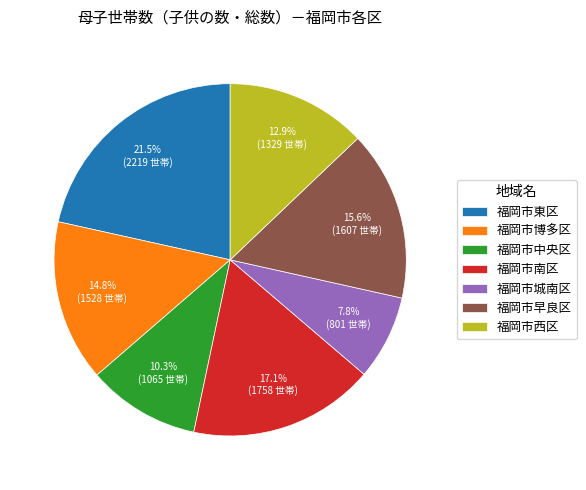

Which category has the smallest portion of the pie?

福岡市城南区